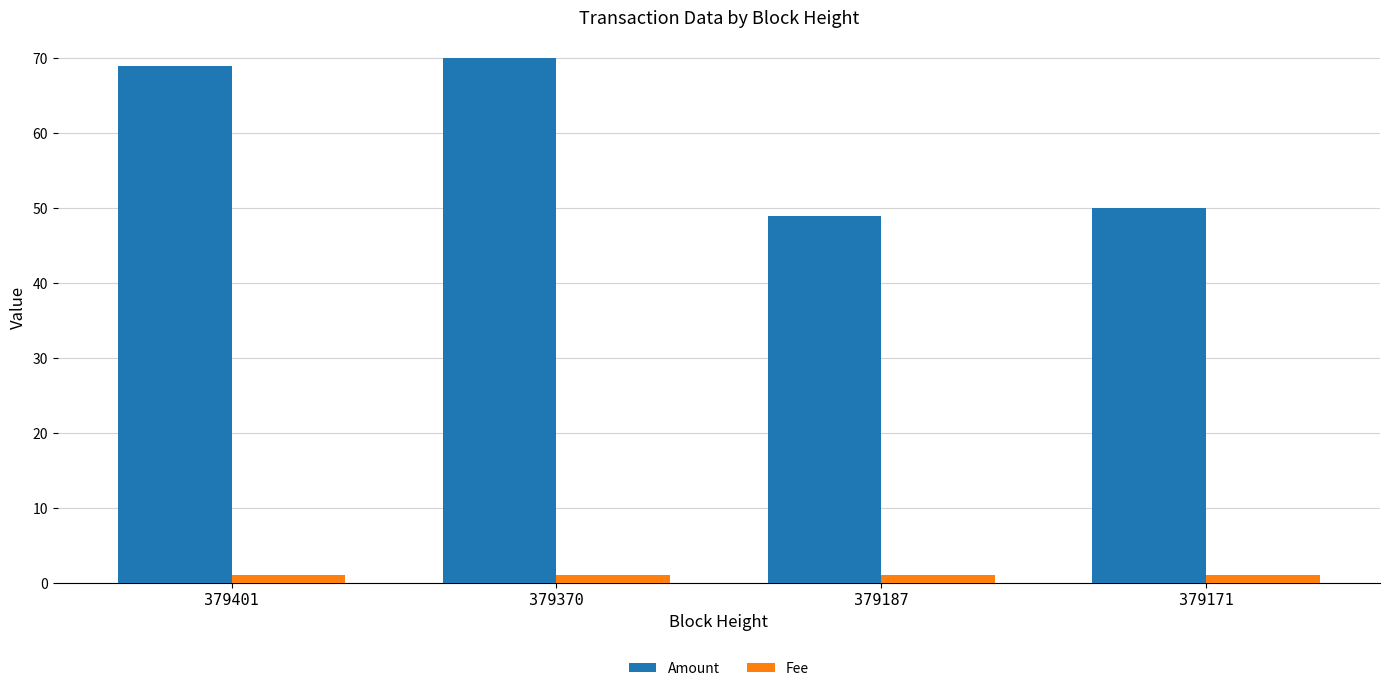

How many bars are there in each group?

2